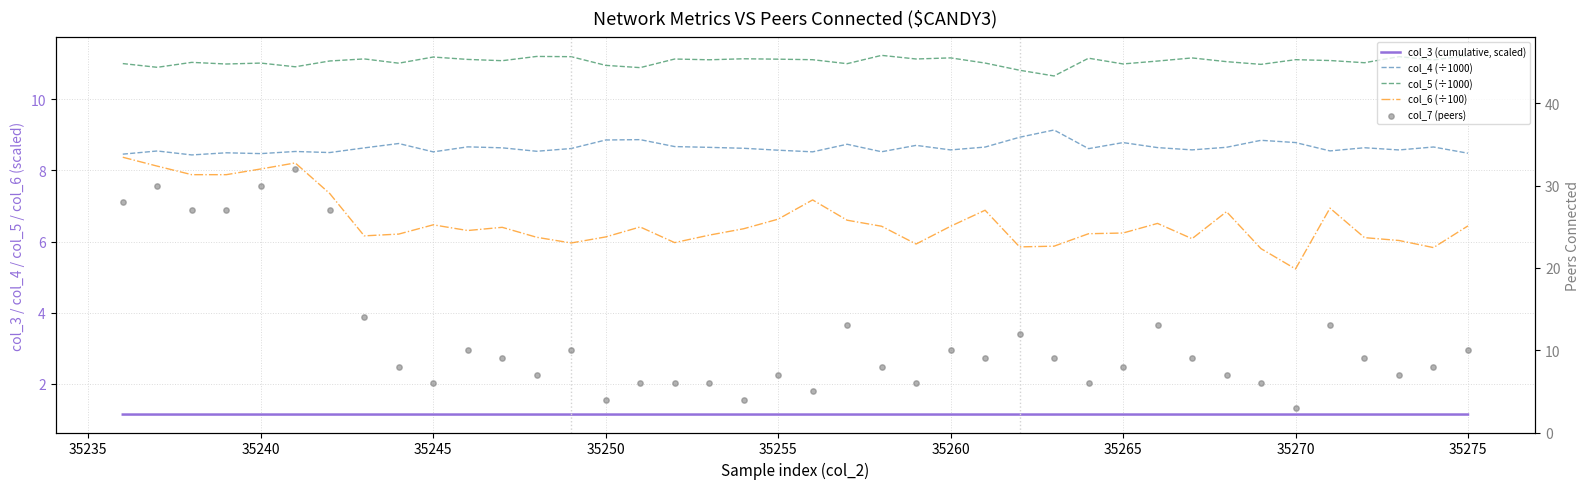

Which series has the largest total across all categories?

col_7 (peers)